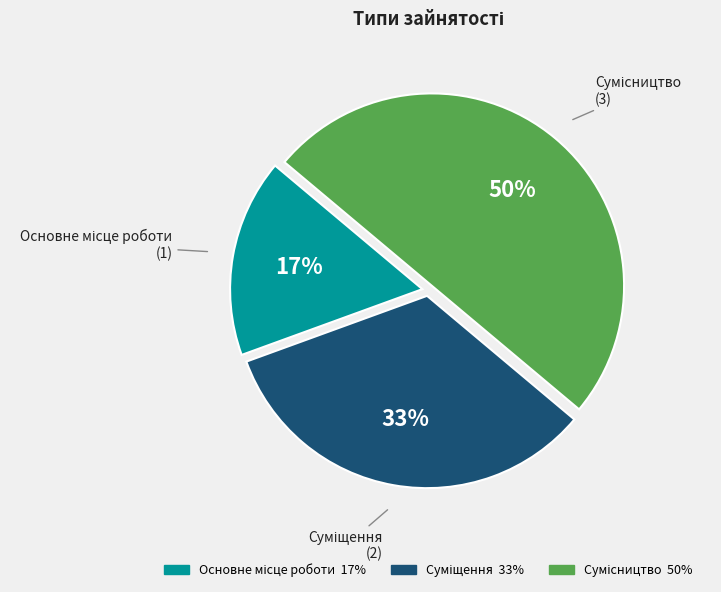

To the nearest percent, what is the average slice percentage?

33%